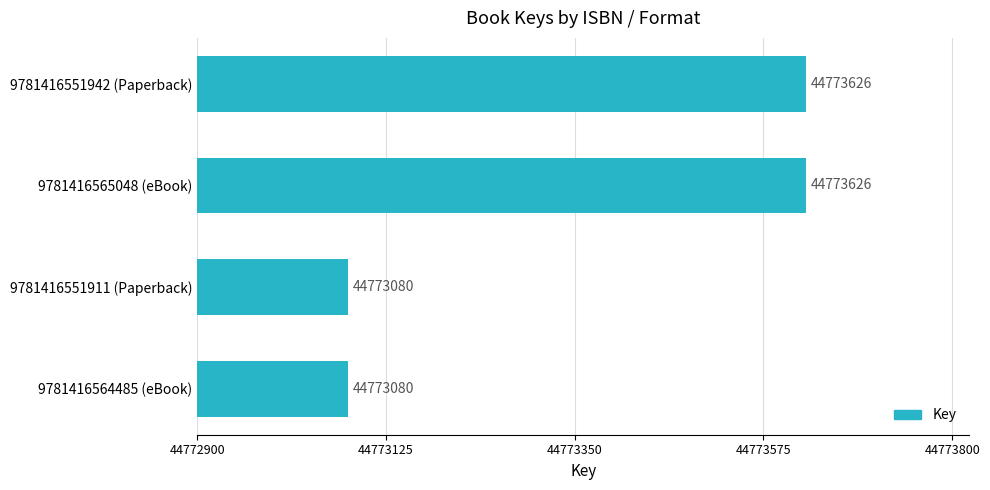

Between 9781416565048 (eBook) and 9781416551911 (Paperback), which is larger?

9781416565048 (eBook)